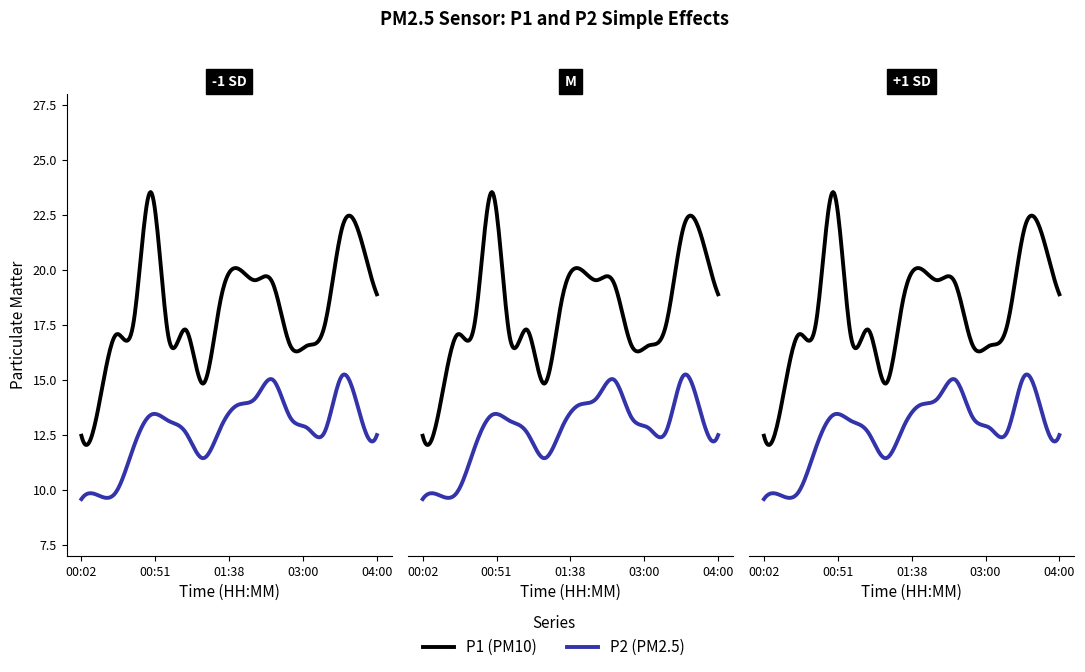

Reading left to right, list all the values displayed in this chart.

P1: 00:02=12.4	00:14=13.8	00:26=17.1	00:38=17.6	00:51=23.5	01:03=17.0	01:15=17.3	01:28=14.8	01:38=18.6	02:00=20.1	02:15=19.5	02:30=19.4	02:45=16.6	03:00=16.6	03:15=17.5	03:30=21.9	03:45=21.6	04:00=18.9
P2: 00:02=9.6	00:14=9.7	00:26=9.9	00:38=11.9	00:51=13.4	01:03=13.1	01:15=12.6	01:28=11.4	01:38=12.8	02:00=13.8	02:15=14.2	02:30=15.0	02:45=13.3	03:00=12.8	03:15=12.6	03:30=15.2	03:45=13.5	04:00=12.5